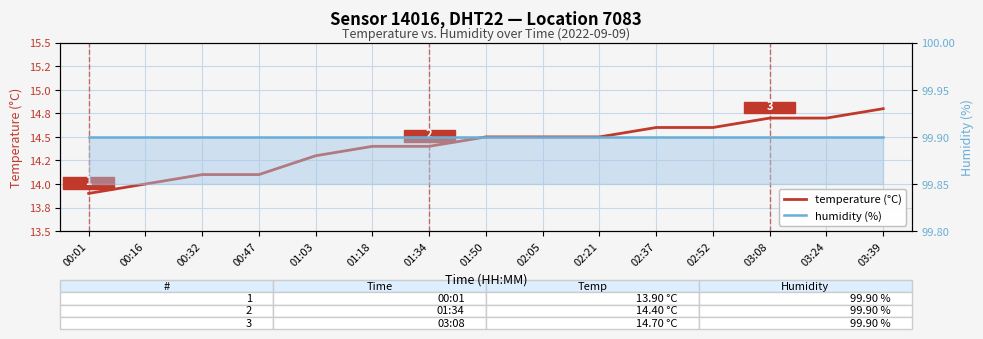

Reading left to right, transcribe all the data shown in this chart.

temperature: 13.9	14.0	14.1	14.1	14.3	14.4	14.4	14.5	14.5	14.5	14.6	14.6	14.7	14.7	14.8
humidity: 99.9	99.9	99.9	99.9	99.9	99.9	99.9	99.9	99.9	99.9	99.9	99.9	99.9	99.9	99.9